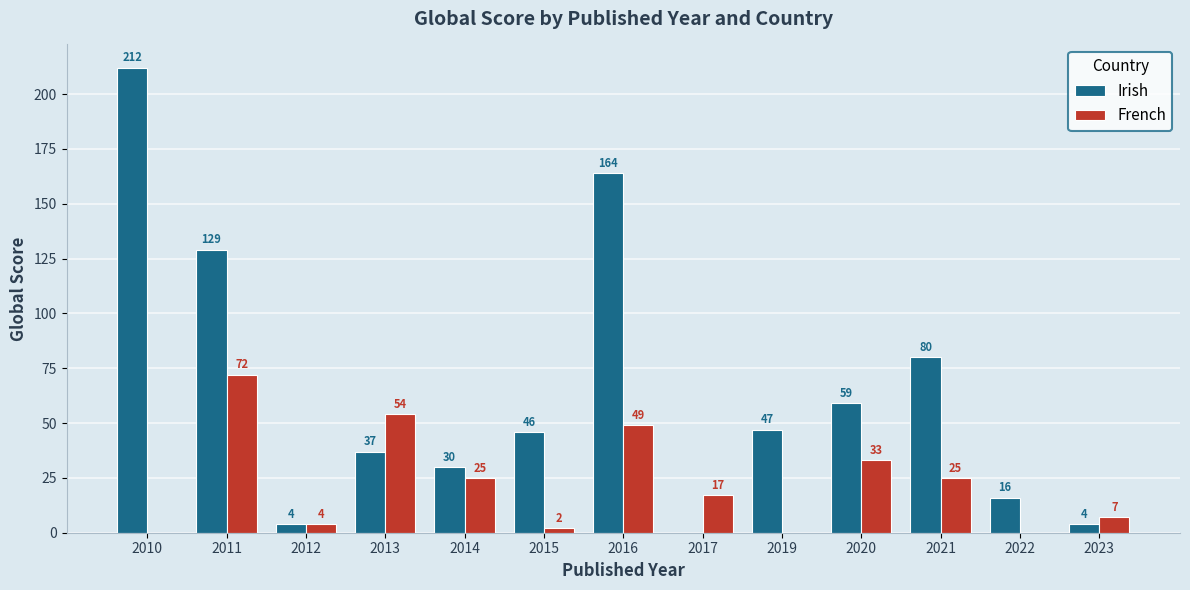

What are all the series names shown in the legend?

Irish, French